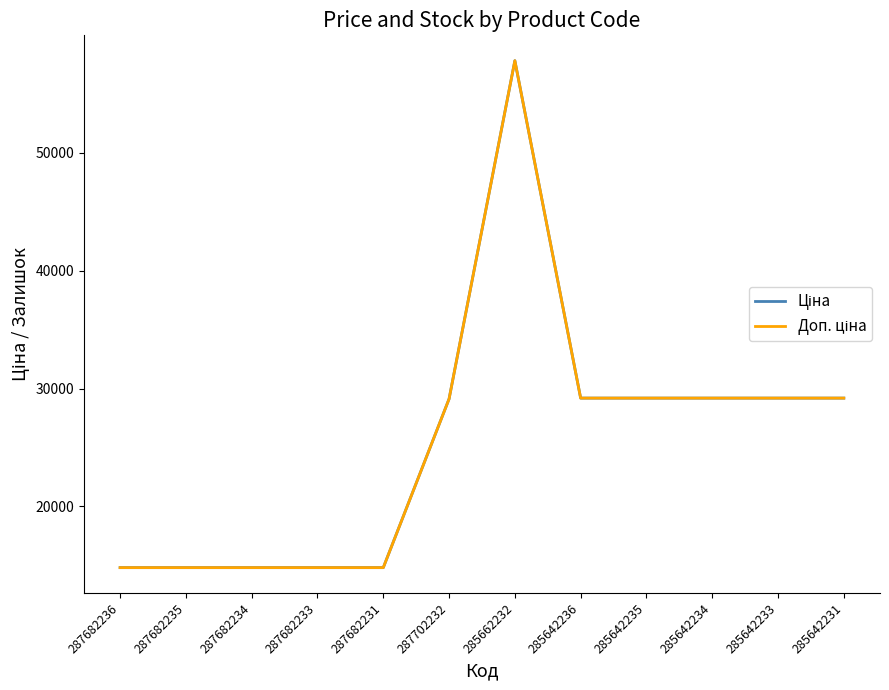

True or false: Ціна and Доп. ціна intersect in this chart.

False